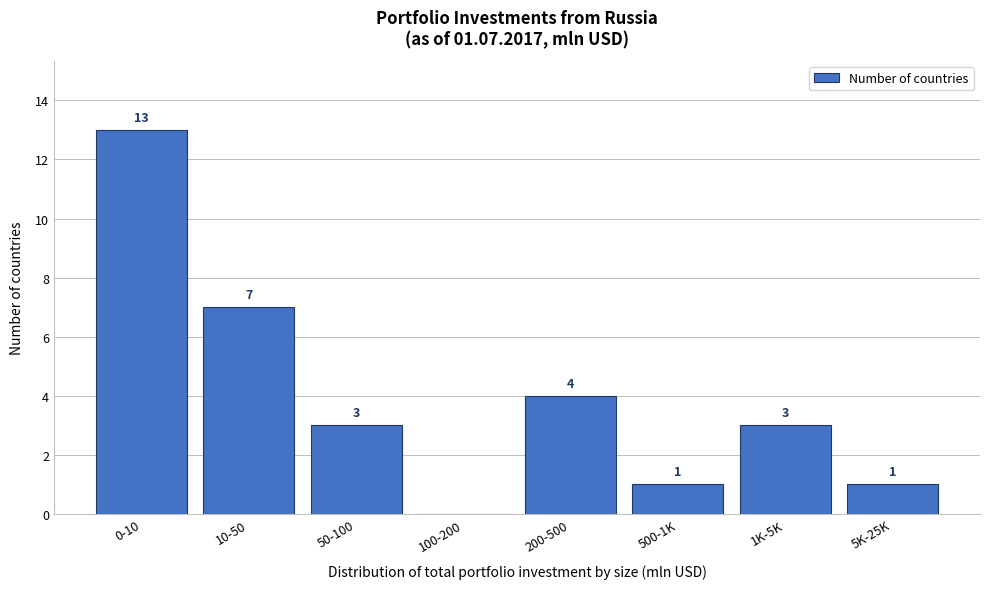

Reading left to right, what are all the values shown in this chart?

0-10=13	10-50=7	50-100=3	100-200=0	200-500=4	500-1K=1	1K-5K=3	5K-25K=1